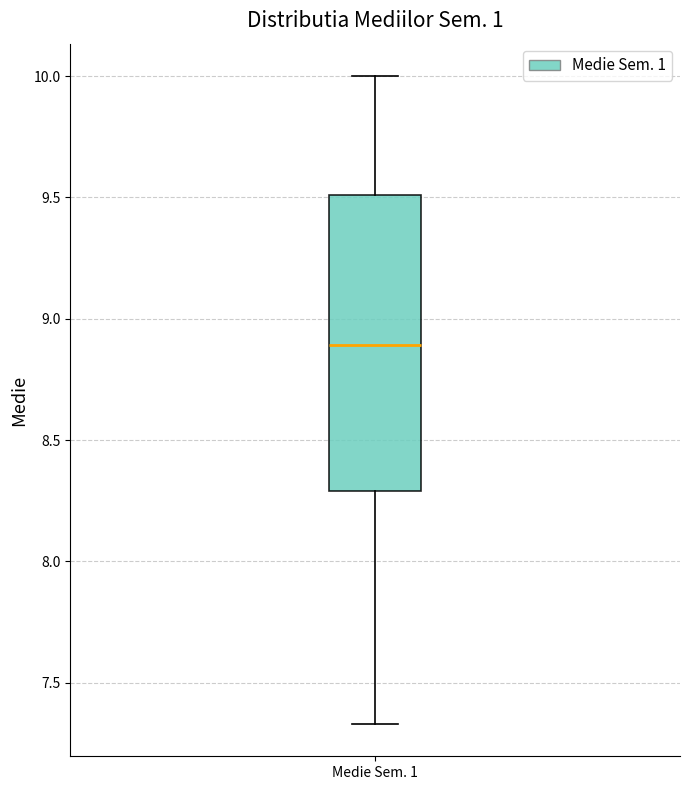

Transcribe this box plot: give where the median line is, the range the box spans, and where the two whiskers end, as read against the y-axis. The values are not printed on the chart, so give them approximately, as read against the axis.

median 8.90, box 8.30 to 9.50, whiskers 7.35 to 10.00